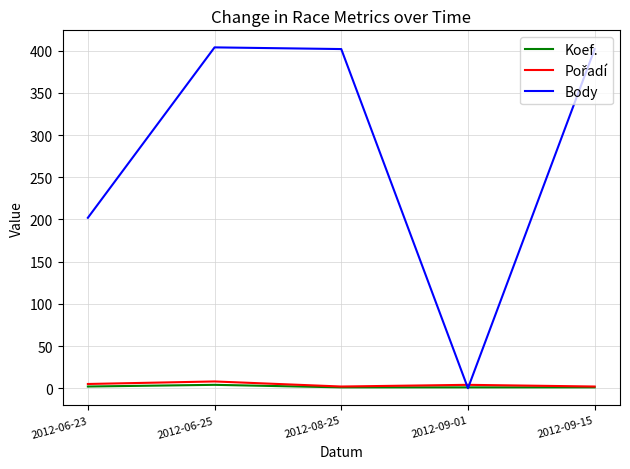

True or false: Koef. has a value of 2 at 2012-06-23.

True